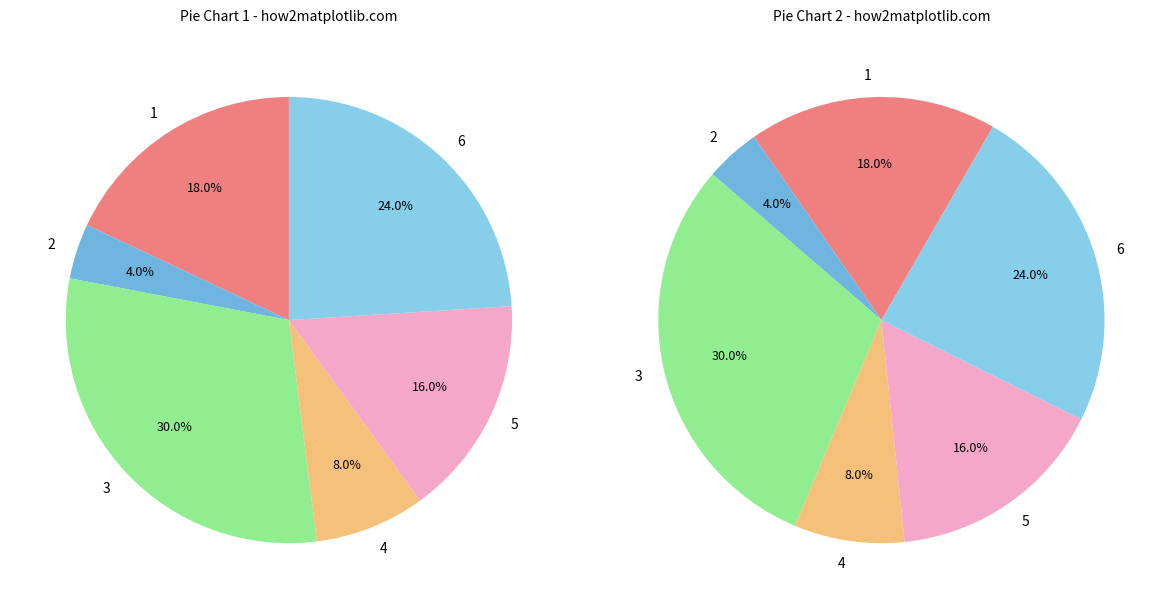

What portion of the pie excludes 4?

92.0%